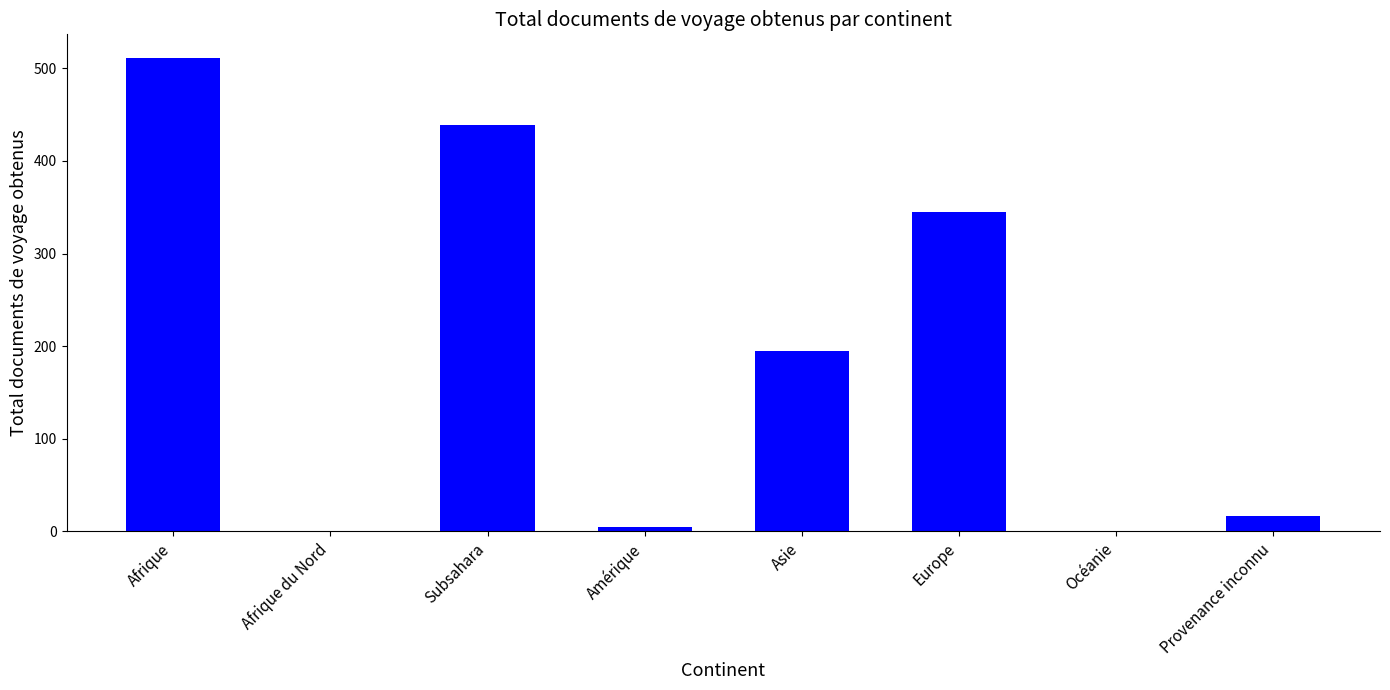

Is it true that the value at Afrique is 816?

False